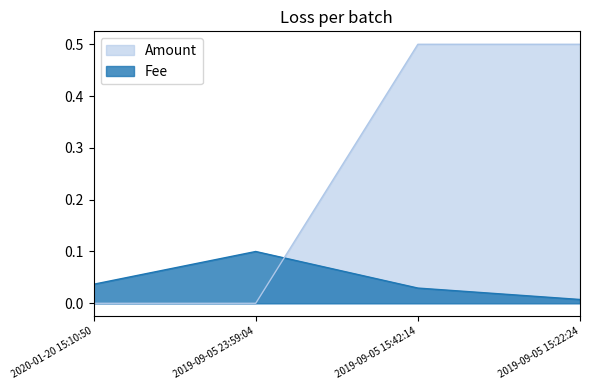

List the series in order of their peak value, lowest first.

Fee, Amount